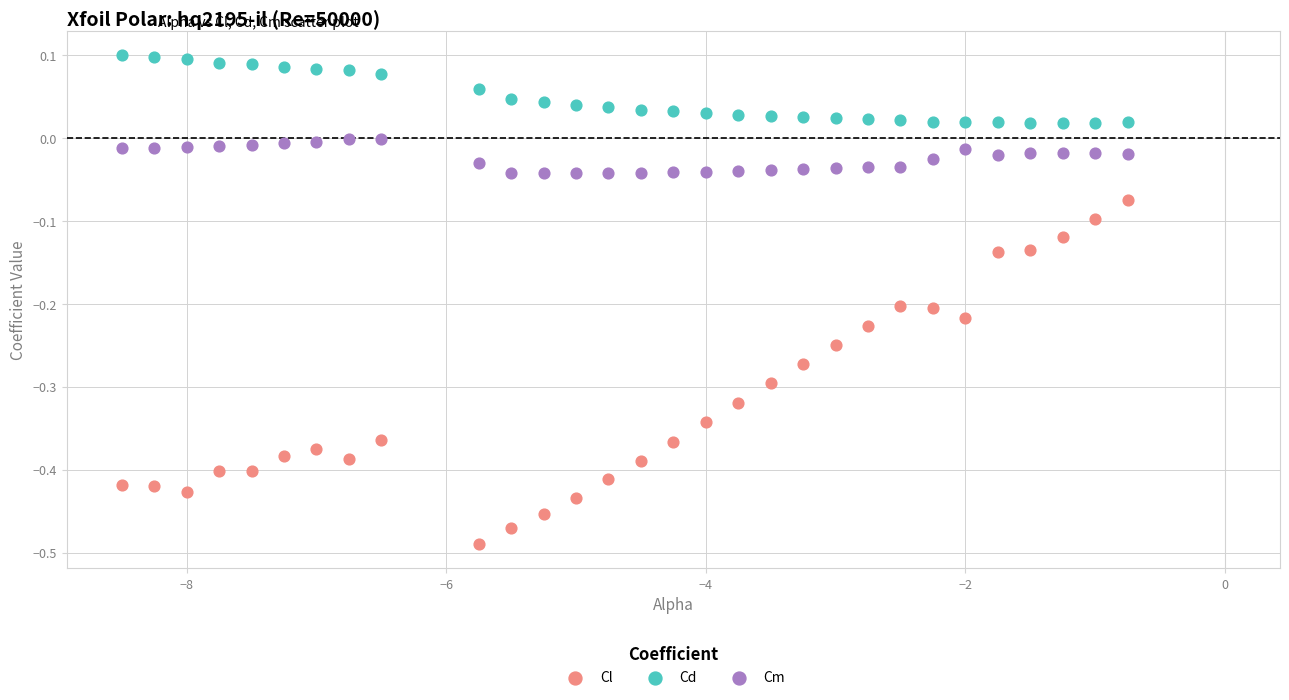

Across all data points, what is the range of X values (max minus min)?

7.8